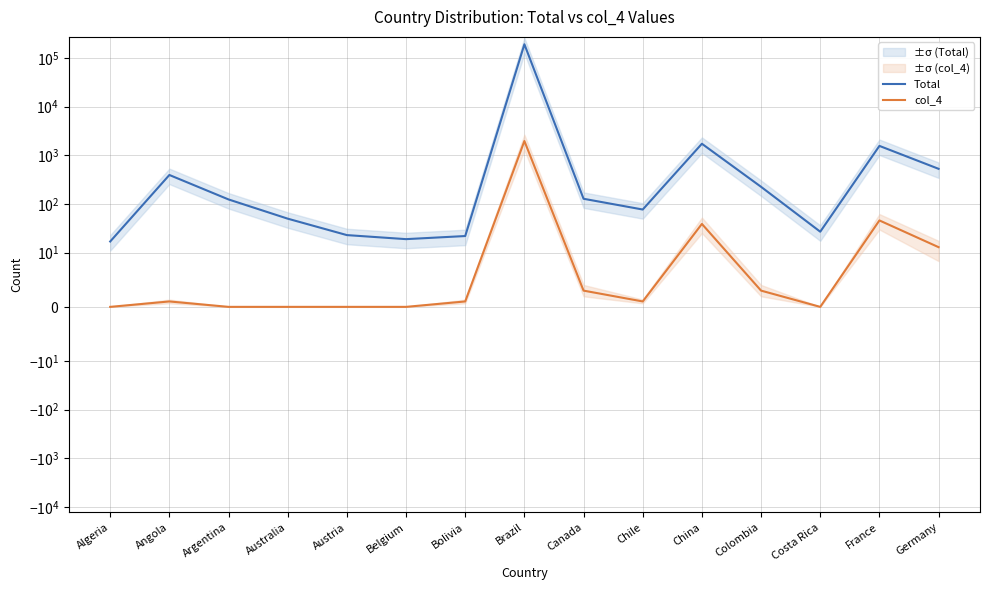

Count the number of categories in the chart.

15